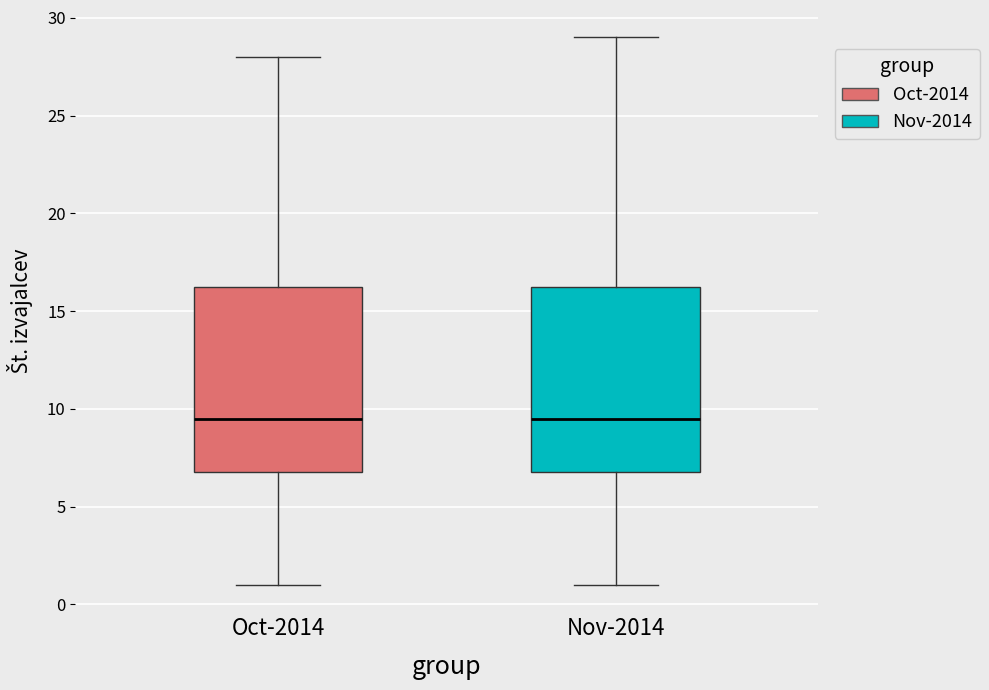

Reading left to right, transcribe this box plot: for each box, give where its median line is, the range the box spans, and where its two whiskers end, as read against the y-axis. The values are not printed on the chart, so give them approximately, as read against the axis.

Oct-2014: median 9.5, box 7.0 to 16.5, whiskers 1.0 to 28.0
Nov-2014: median 9.5, box 7.0 to 16.5, whiskers 1.0 to 29.0